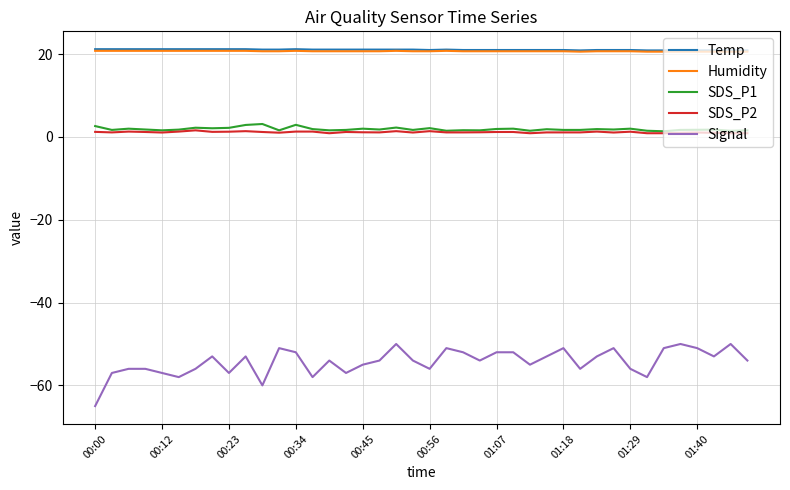

True or false: SDS_P1 and Temp cross at least once.

False